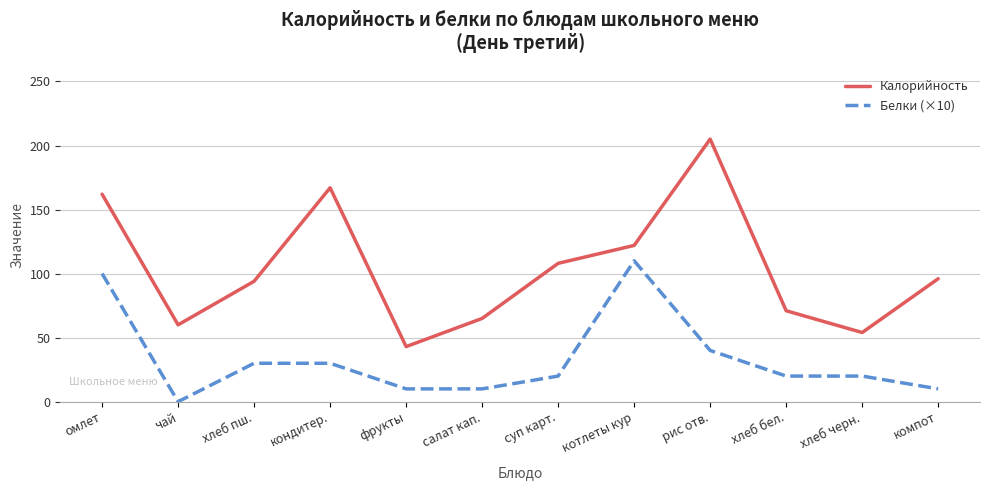

Is the value of Калорийность at салат кап. greater than the value of Белки (×10) at кондитер.?

Yes